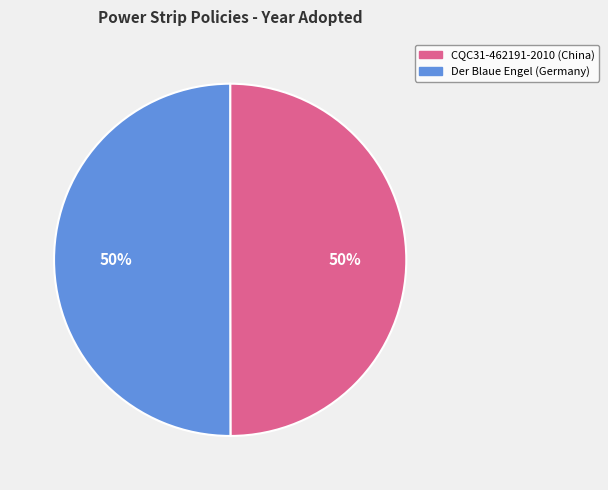

To the nearest percent, what portion does CQC31-462191-2010 (China) represent?

50%